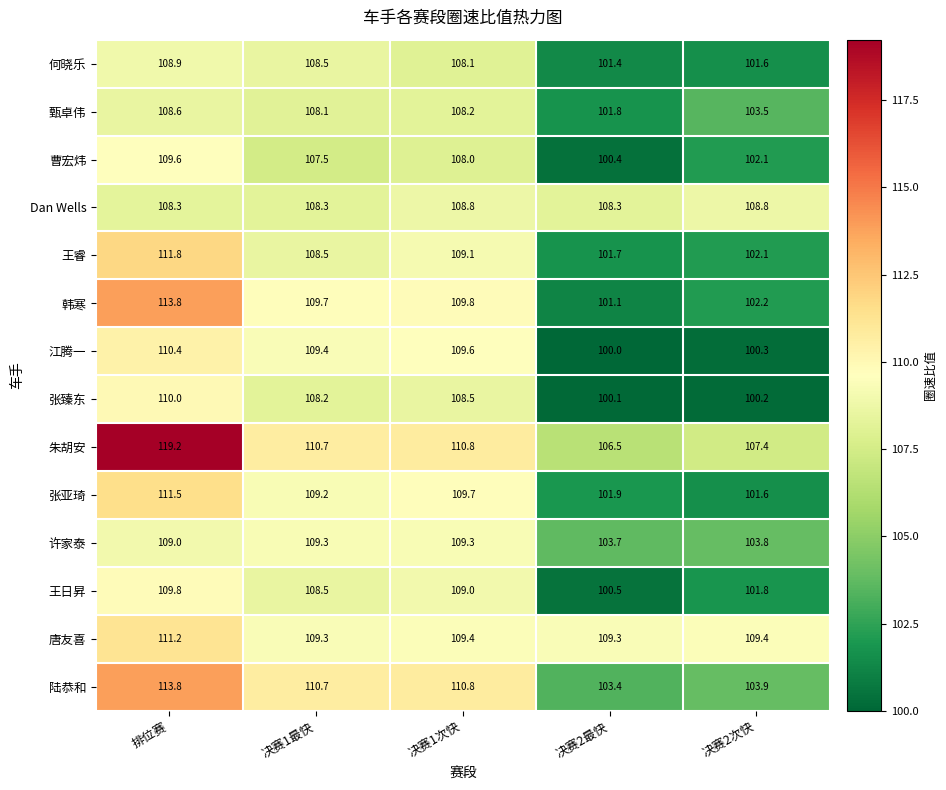

At which label does 曹宏炜 reach its minimum?

决赛2最快